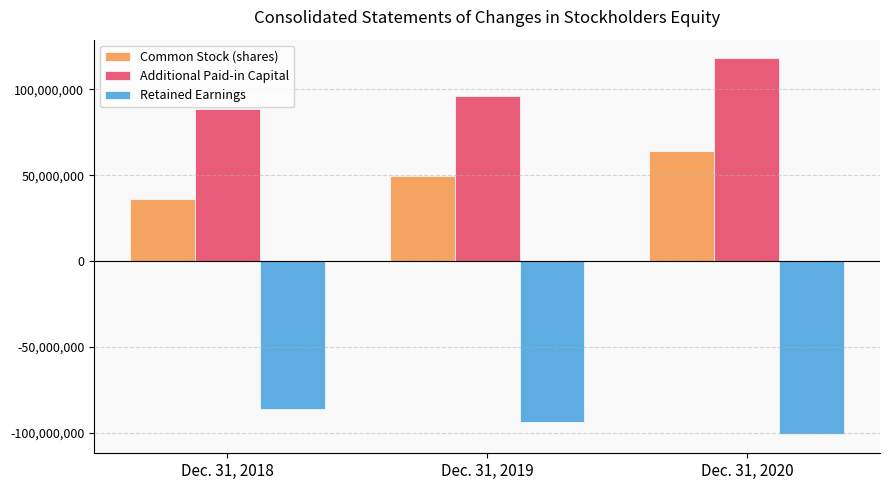

Reading left to right, transcribe all the data shown in this chart.

Common Stock (shares): 36329600	49410176	64171435
Additional Paid-in Capital: 88414718	96082324	117934696
Retained Earnings: -85999929	-93524297	-100885957